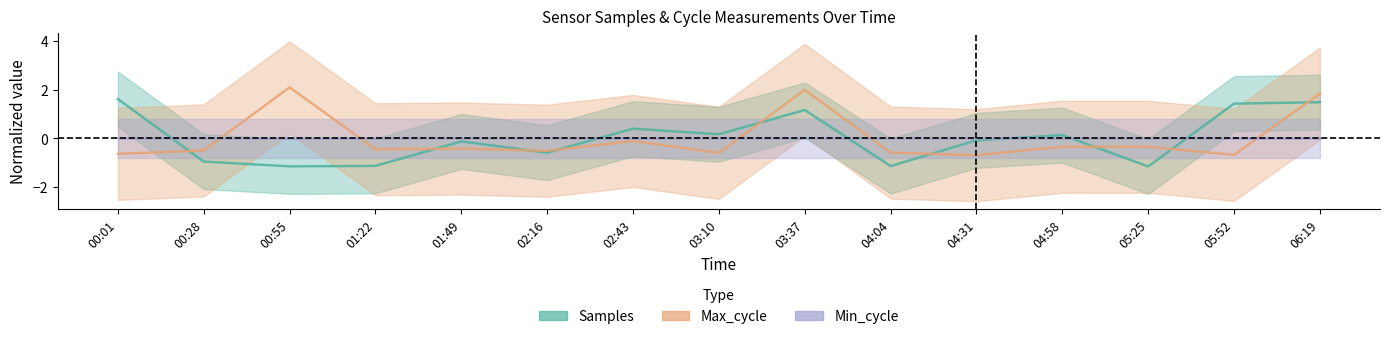

How many intersections are there between Max_cycle and Samples?

9